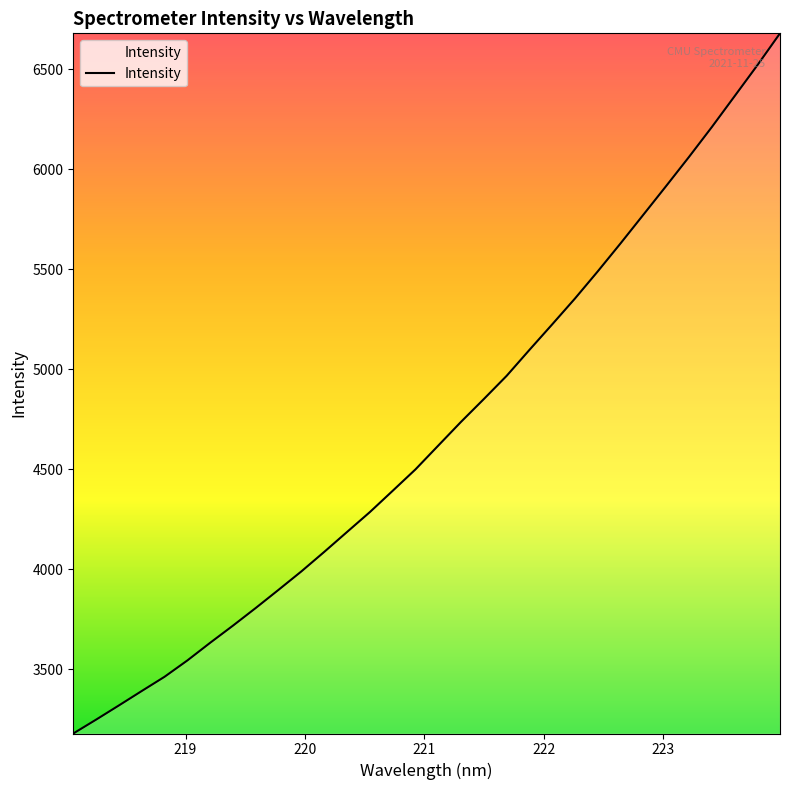

What is the difference between the maximum and minimum values?

3501.2